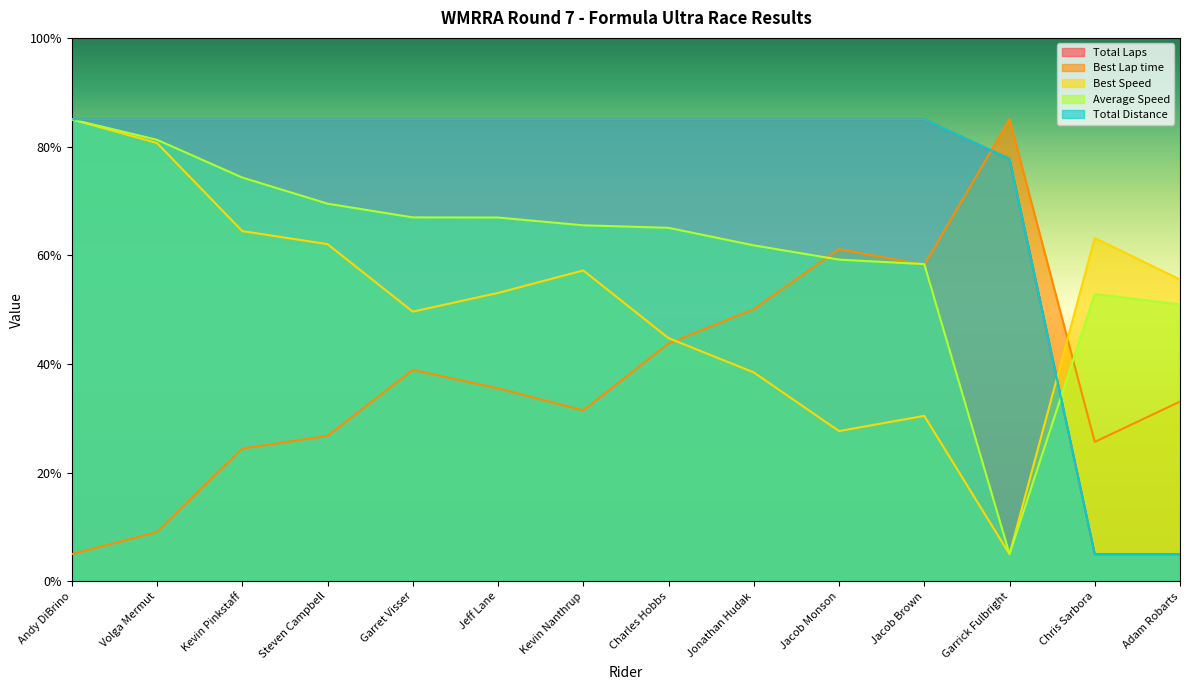

What is the label of the 9th point from the right?

Jeff Lane